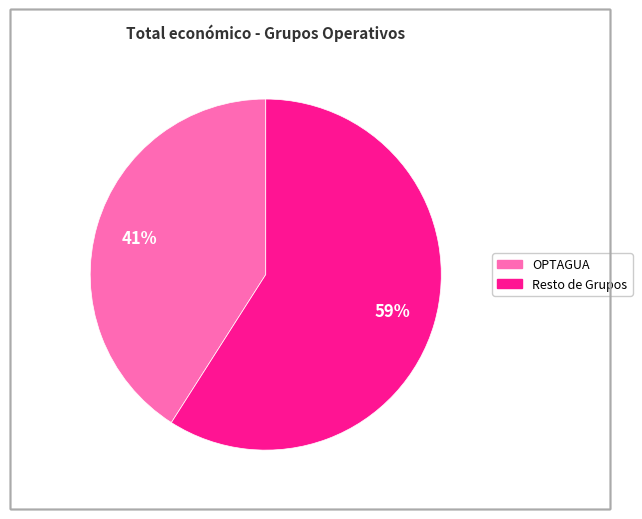

To the nearest percent, what is the average slice percentage?

50%